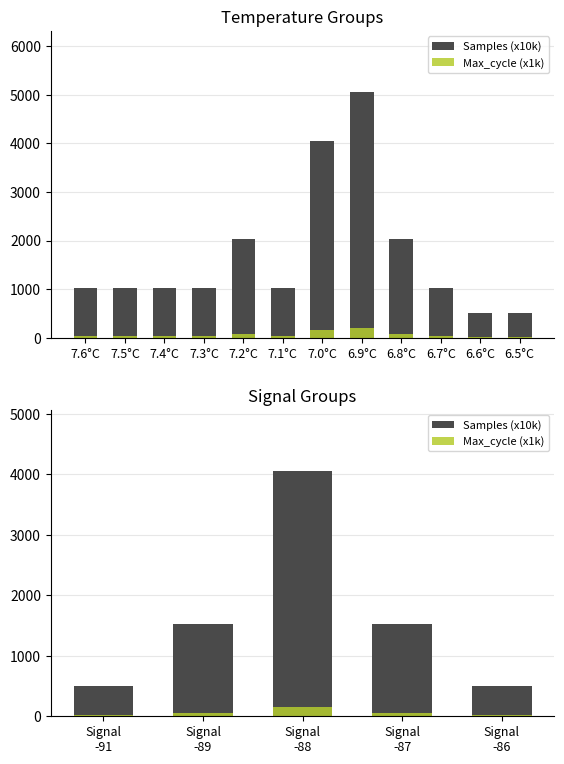

What is the sum of all Samples (x10k) values?

8116.8